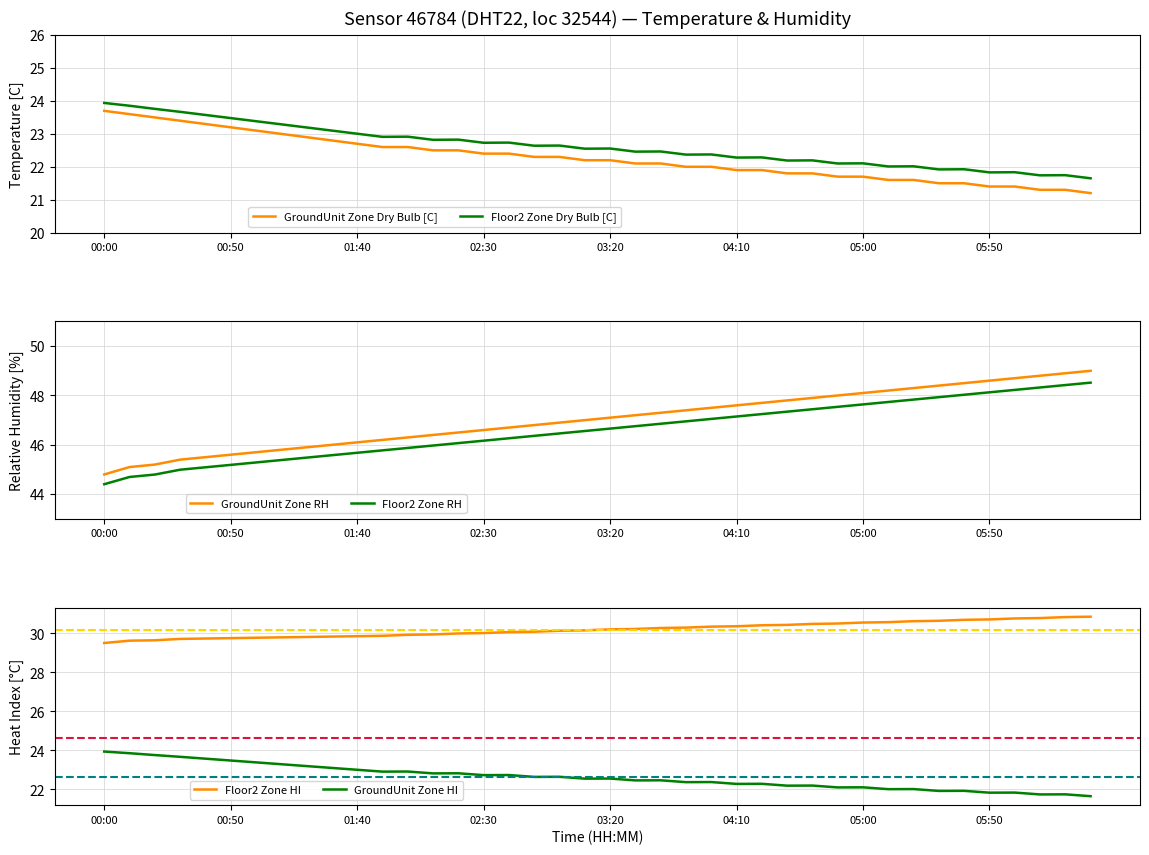

What is the average value of the GroundUnit Zone Dry Bulb [C] series?

22.3